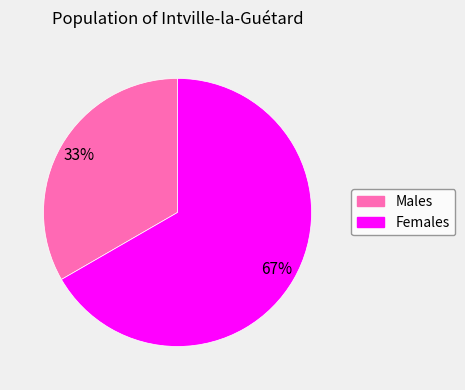

Is there any slice that represents more than half of the pie?

Yes